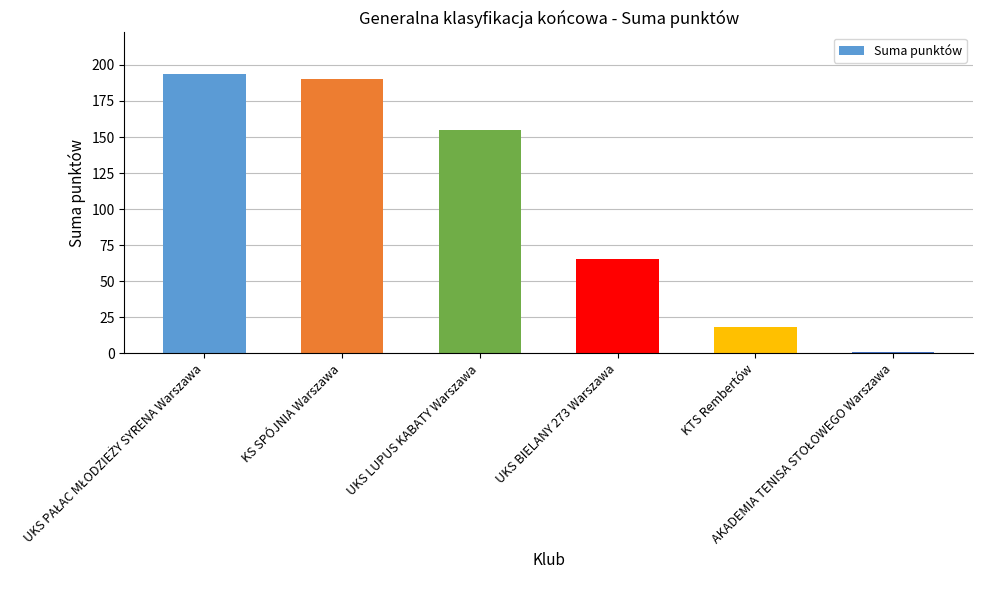

What is the value of the 2nd bar from the left?

190.0